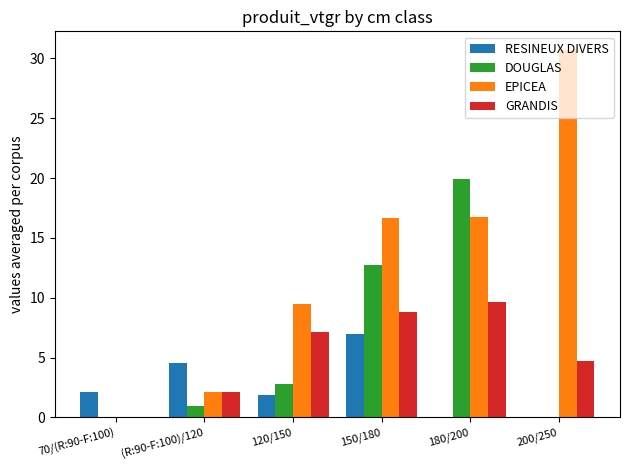

Between 70/(R:90-F:100) and 200/250, which series saw the biggest shift?

EPICEA